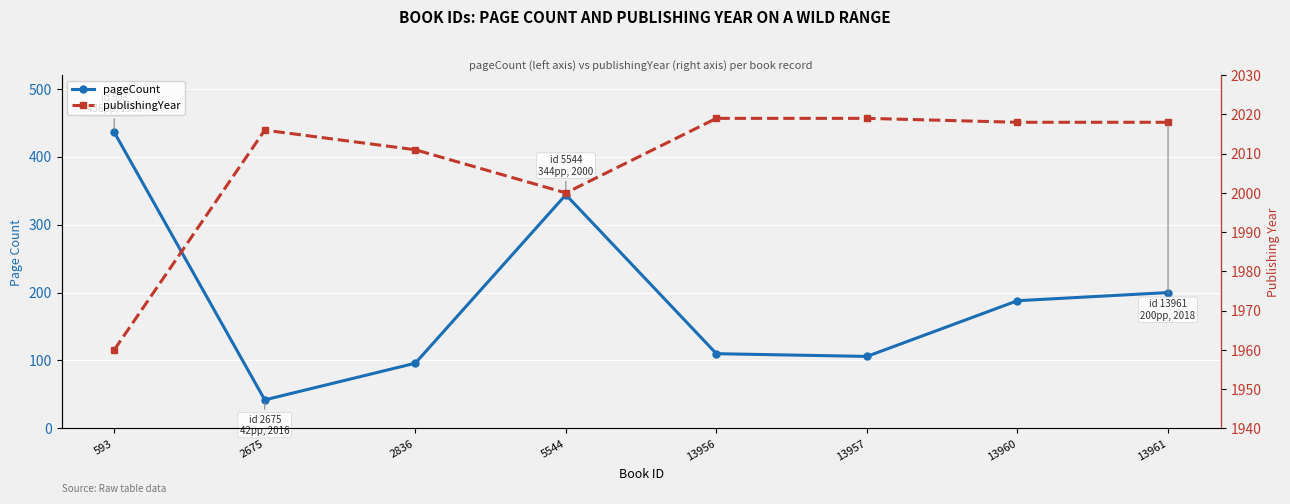

At which category is the sum across all series the highest?

593